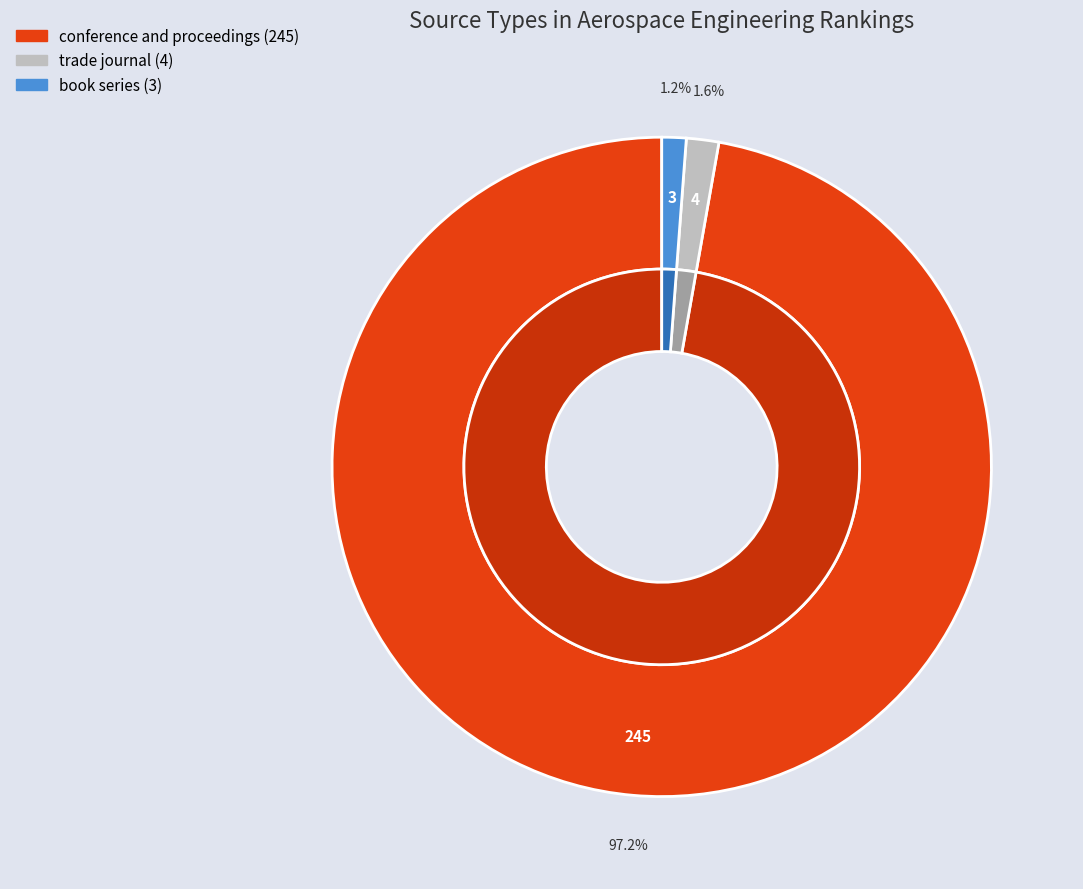

Which category has the smallest portion of the pie?

book series